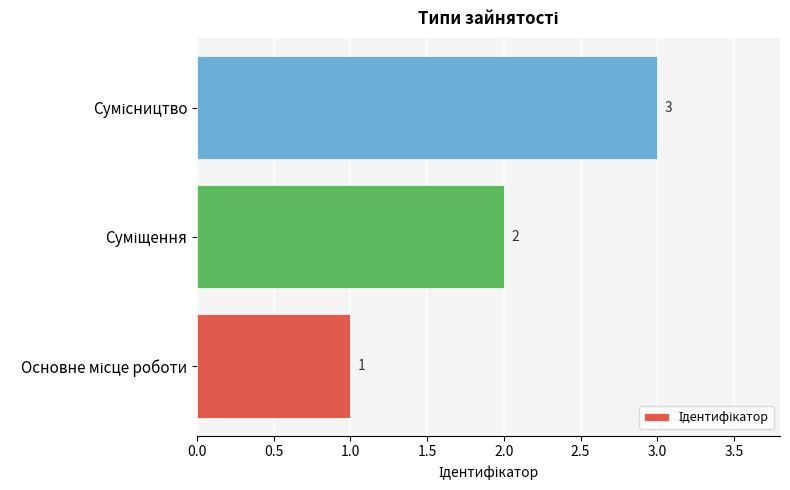

What is the sum of all values?

6